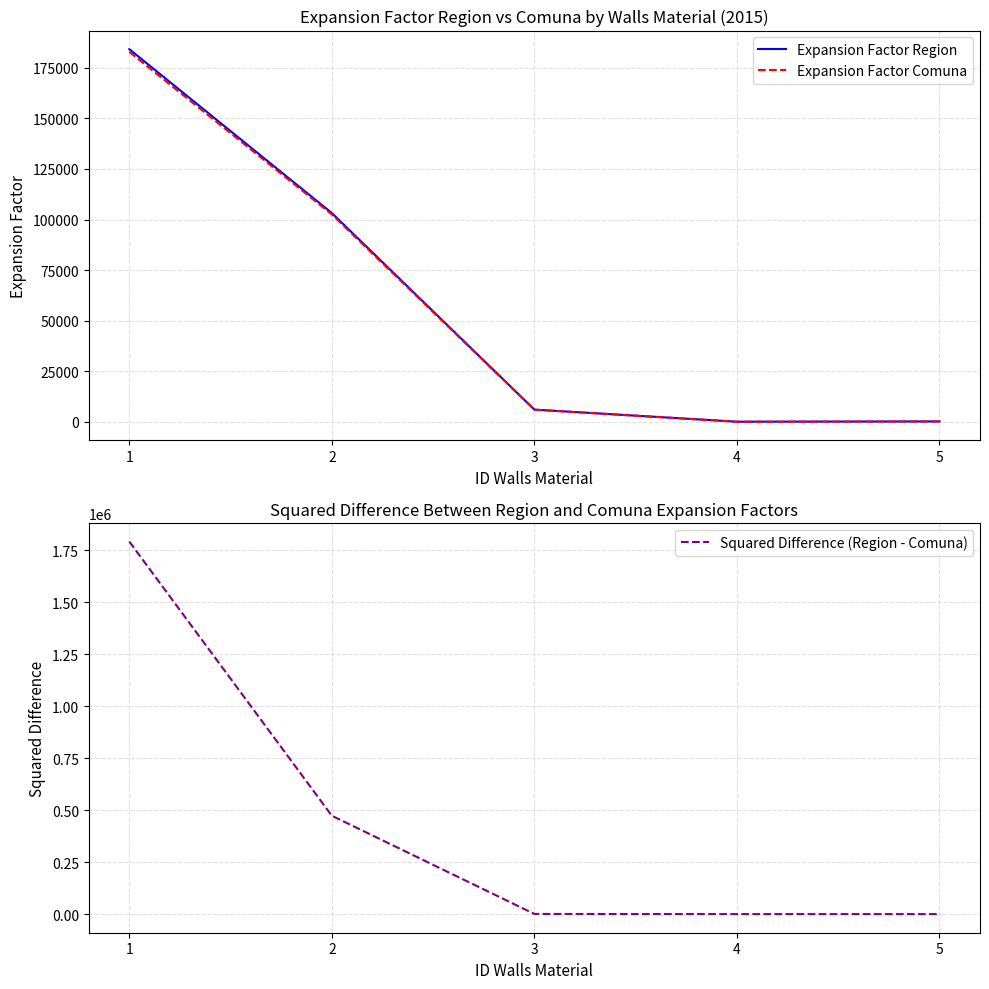

What is the value of the Squared Difference (Region - Comuna) point at the 2nd from the left?

473344